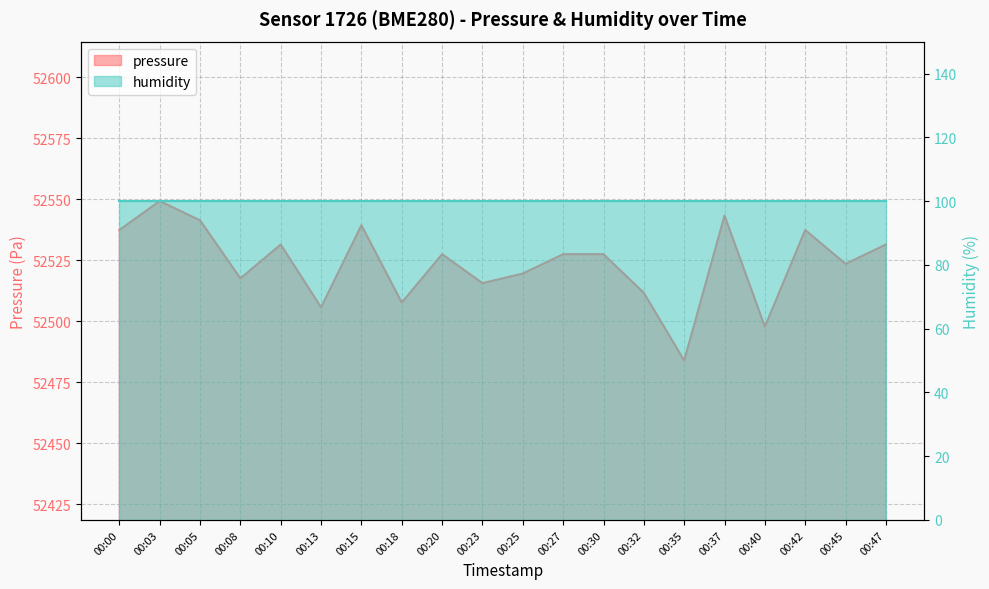

List the labels in order of value, smallest first.

00:35, 00:40, 00:13, 00:18, 00:32, 00:23, 00:08, 00:25, 00:45, 00:20, 00:27, 00:30, 00:10, 00:47, 00:00, 00:42, 00:15, 00:05, 00:37, 00:03